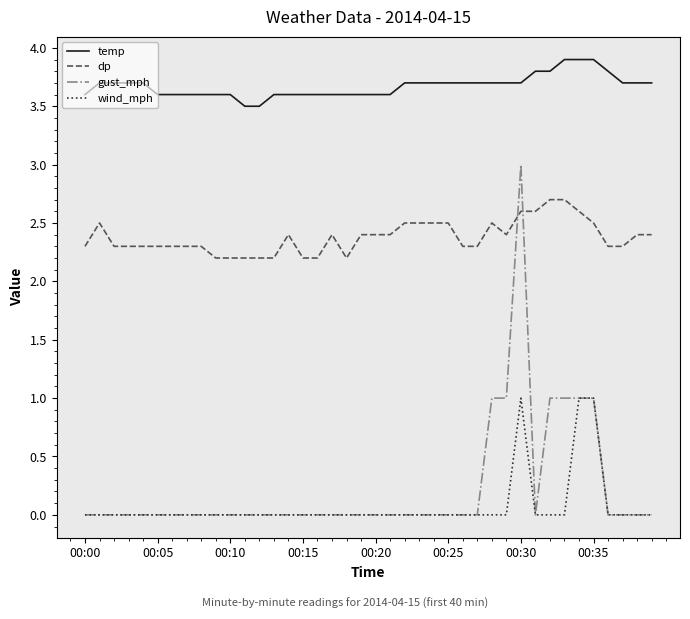

True or false: dp and temp intersect in this chart.

False